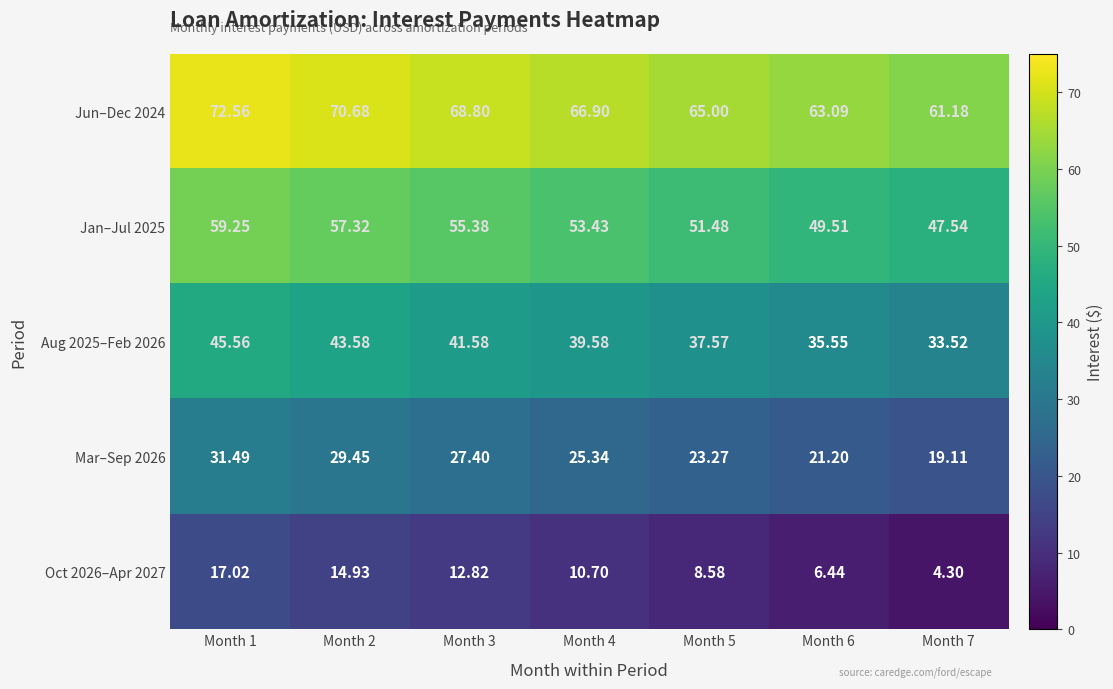

How many data points does each series have?

7